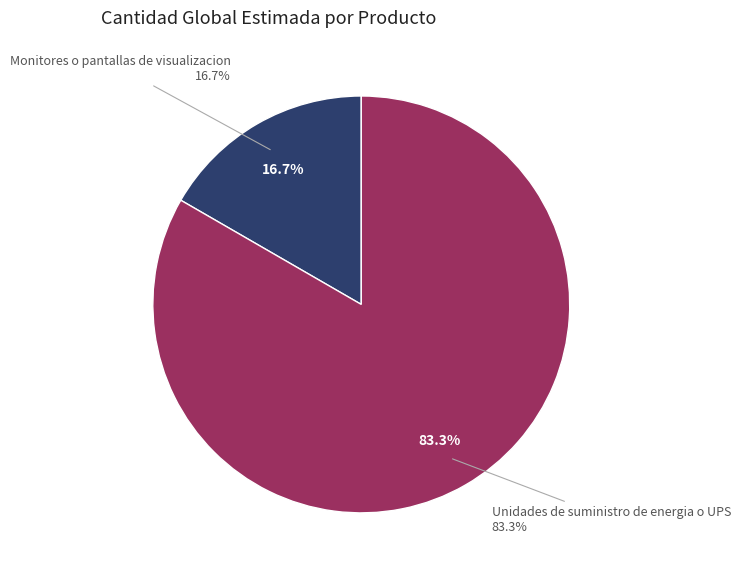

True or false: Monitores o pantallas de visualizacion accounts for 17% of the total.

True